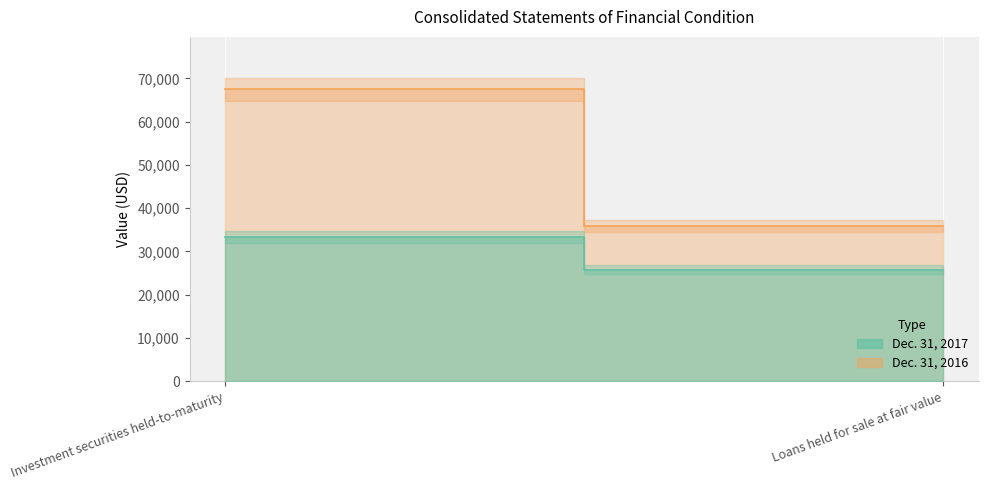

Reading right to left, list all the values displayed in this chart.

Dec. 31, 2017: 25791	33351
Dec. 31, 2016: 35813	67435